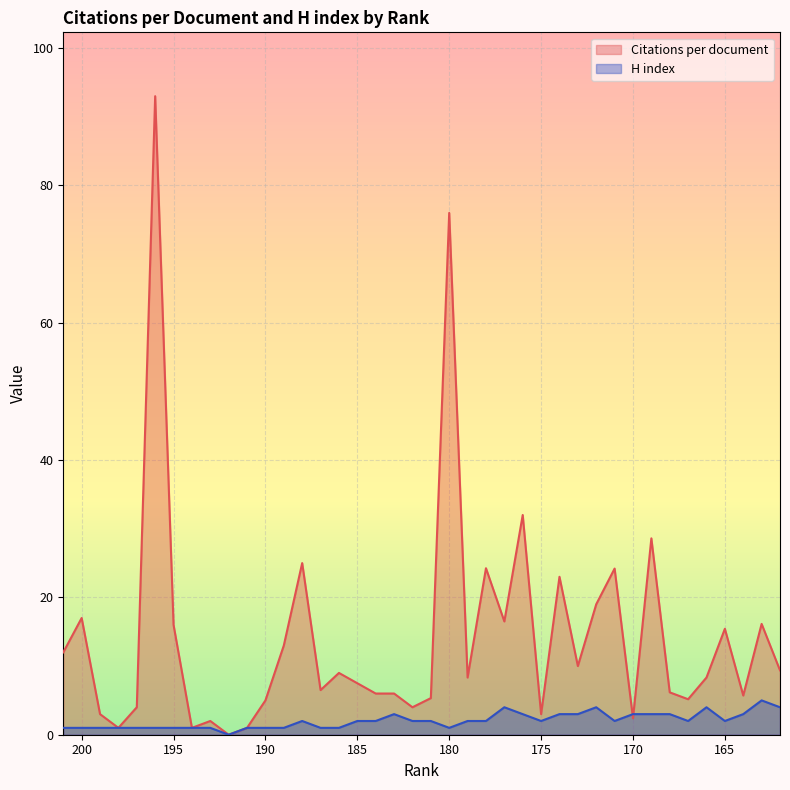

Where does the Citations per document series first go above 8?

201